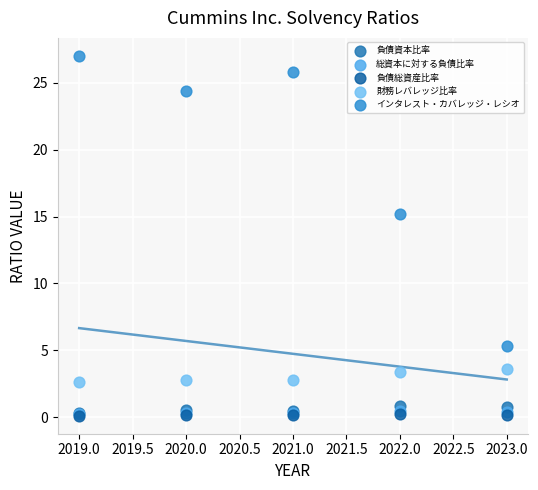

What are all the series names shown in the legend?

負債資本比率, 総資本に対する負債比率, 負債総資産比率, 財務レバレッジ比率, インタレスト・カバレッジ・レシオ